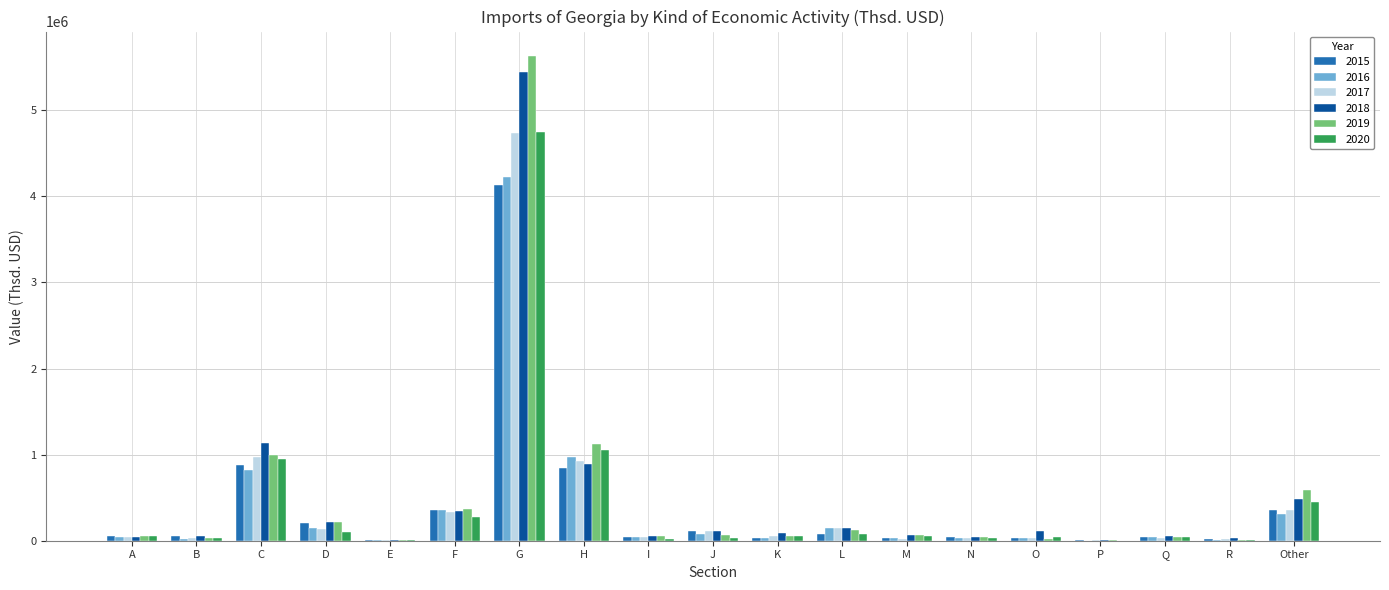

The 2020 series shows 1677787.5 at C. True or false?

False